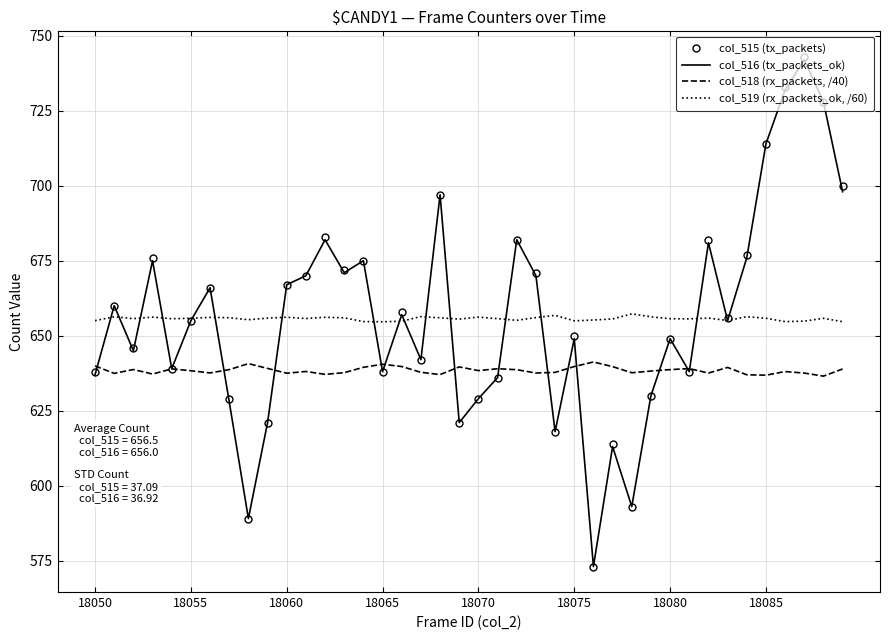

What are all the series names shown in the legend?

col_515 (tx_packets), col_516 (tx_packets_ok), col_518 (rx_packets, /40), col_519 (rx_packets_ok, /60)